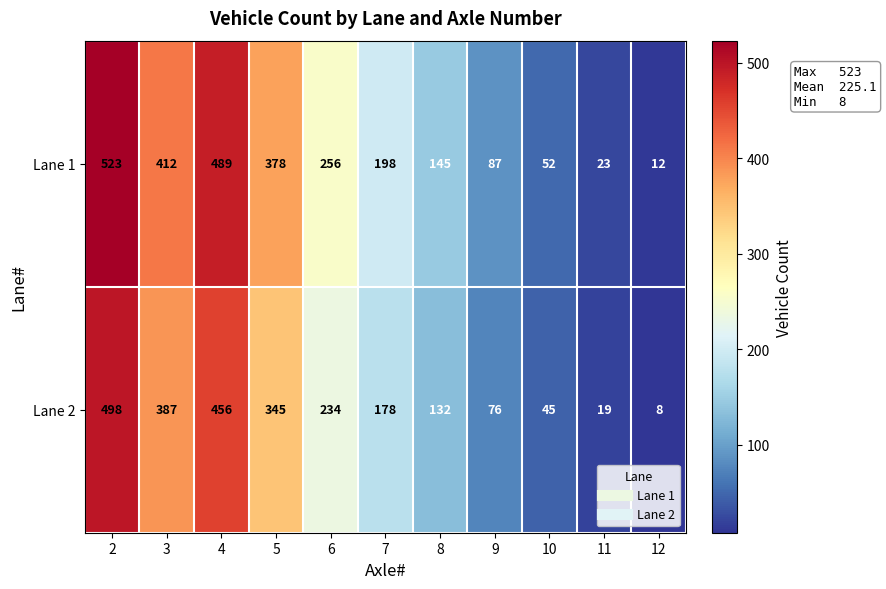

What is the difference between the highest and lowest values at 9?

11